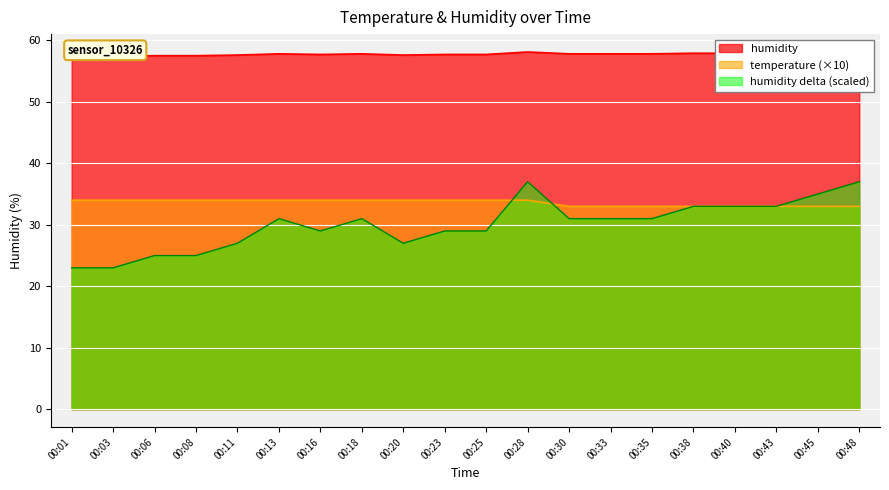

What is the difference between the maximum and minimum values in the temperature series?

1.0